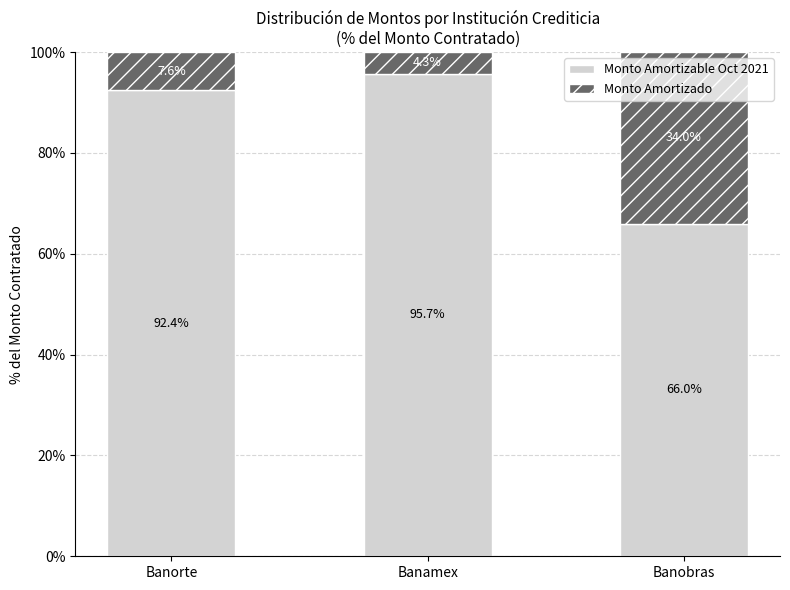

Reading left to right, what are the values for Monto Amortizable Oct 2021?

Banorte=92.4	Banamex=95.7	Banobras=66.0